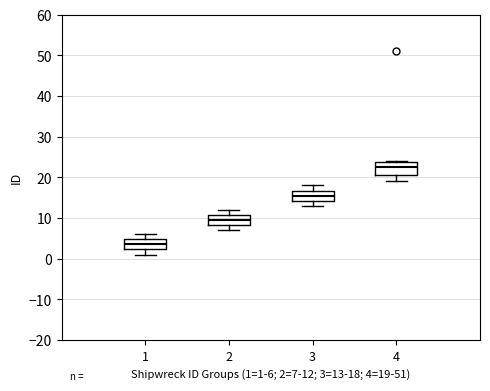

Where does the upper whisker of the box at x = 2 end on the y-axis? The values are not printed on the chart, so give them approximately, as read against the axis.

12